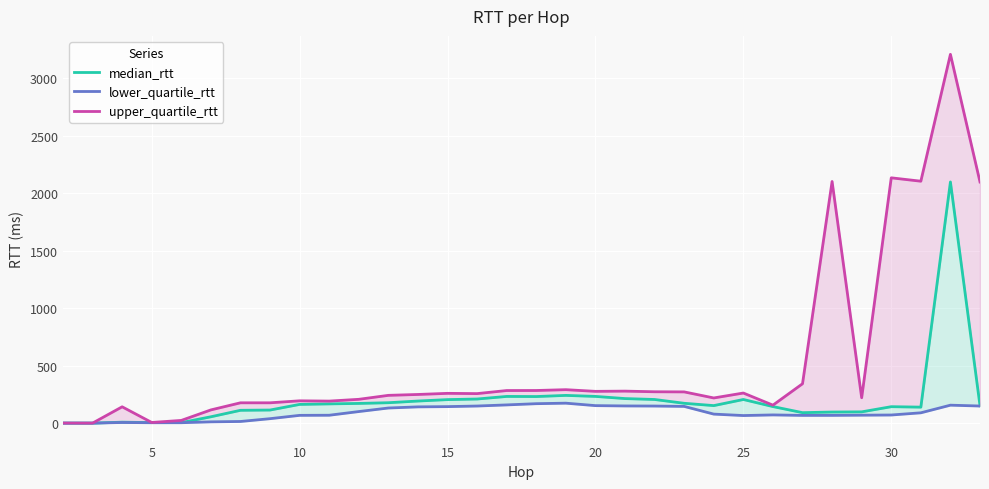

What are all the series names shown in the legend?

median_rtt, lower_quartile_rtt, upper_quartile_rtt